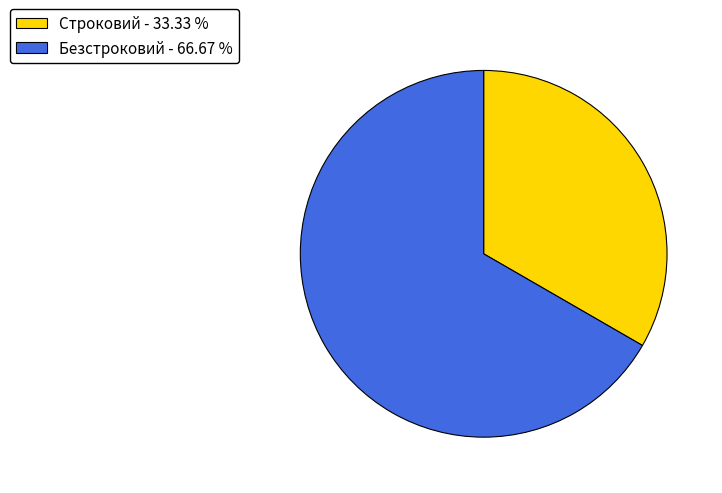

How many segments does this pie chart have?

2